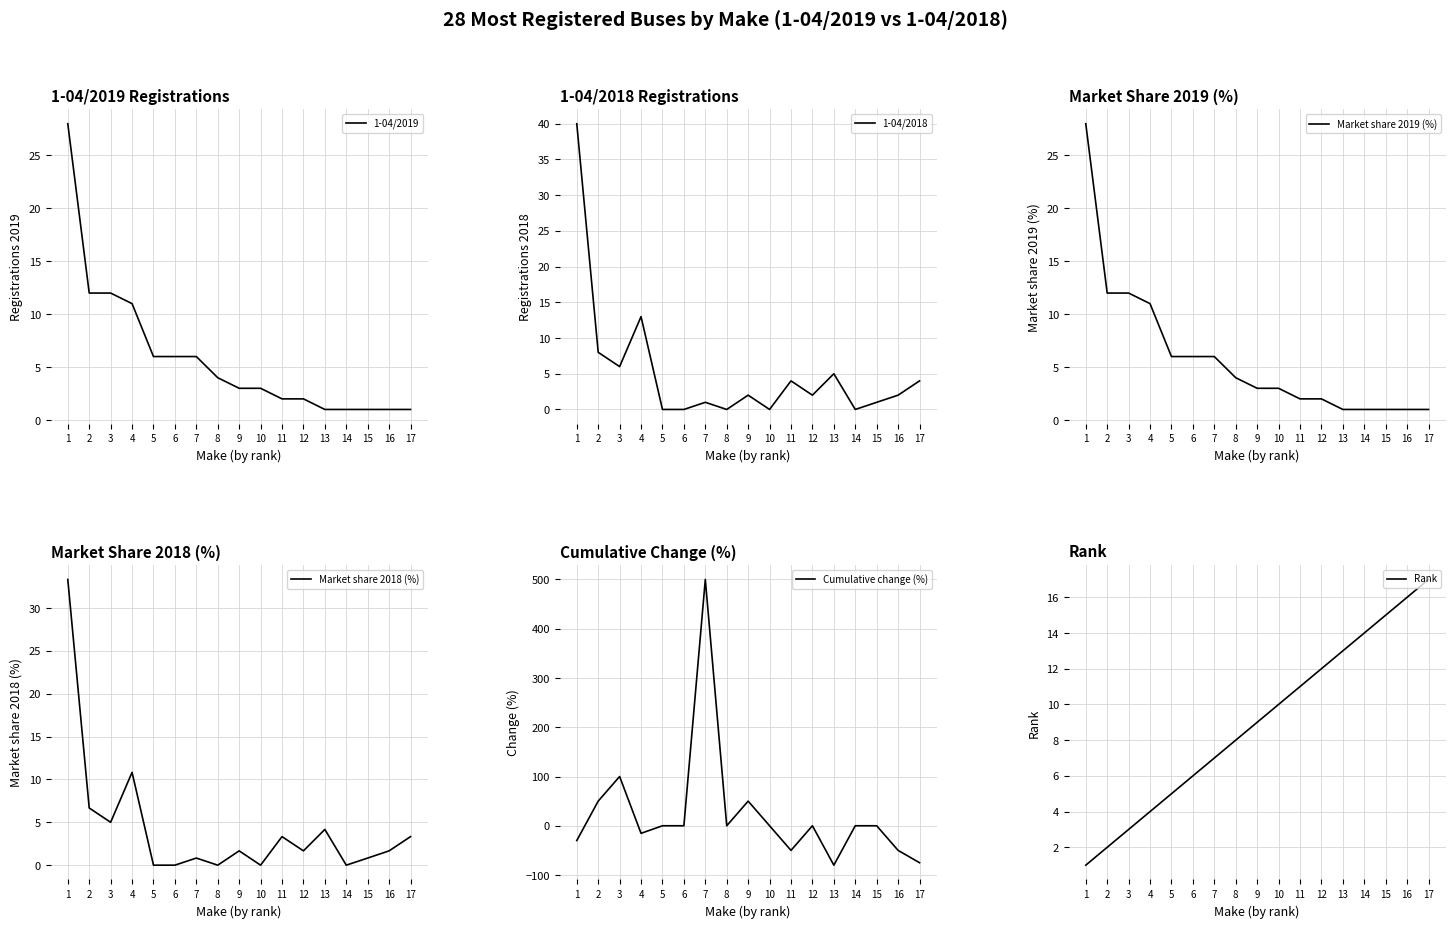

Reading left to right, extract all data points from this chart.

1-04/2019: 28.0	12.0	12.0	11.0	6.0	6.0	6.0	4.0	3.0	3.0	2.0	2.0	1.0	1.0	1.0	1.0	1.0
1-04/2018: 40.0	8.0	6.0	13.0	0.0	0.0	1.0	0.0	2.0	0.0	4.0	2.0	5.0	0.0	1.0	2.0	4.0
Market share 2019 (%): 28.0	12.0	12.0	11.0	6.0	6.0	6.0	4.0	3.0	3.0	2.0	2.0	1.0	1.0	1.0	1.0	1.0
Market share 2018 (%): 33.3	6.7	5.0	10.8	0.0	0.0	0.8	0.0	1.7	0.0	3.3	1.7	4.2	0.0	0.8	1.7	3.3
Cumulative change (%): -30.0	50.0	100.0	-15.4	0.0	0.0	500.0	0.0	50.0	0.0	-50.0	0.0	-80.0	0.0	0.0	-50.0	-75.0
Rank: 1.0	2.0	3.0	4.0	5.0	6.0	7.0	8.0	9.0	10.0	11.0	12.0	13.0	14.0	15.0	16.0	17.0